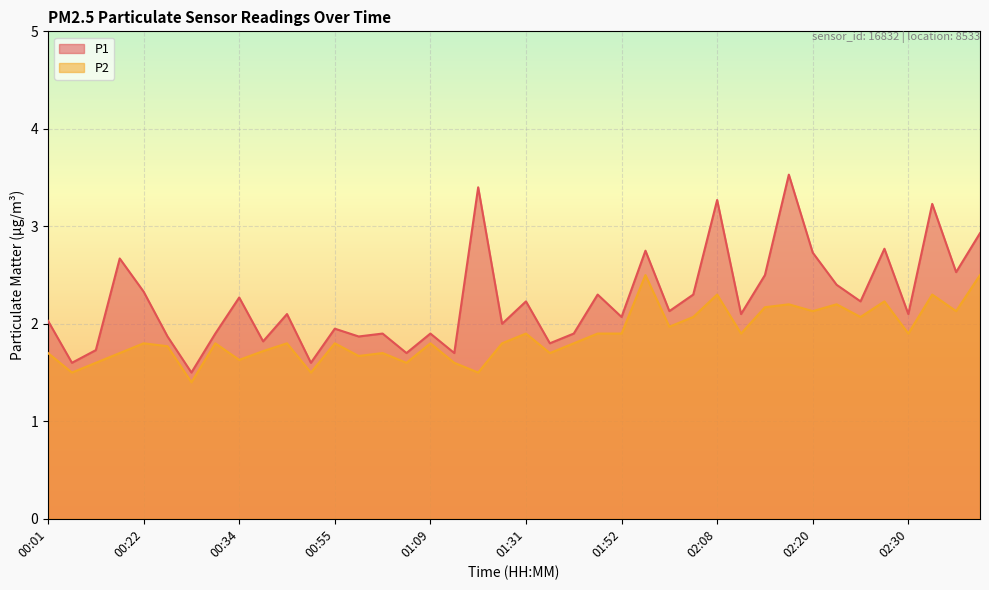

What are all the series names shown in the legend?

P1, P2